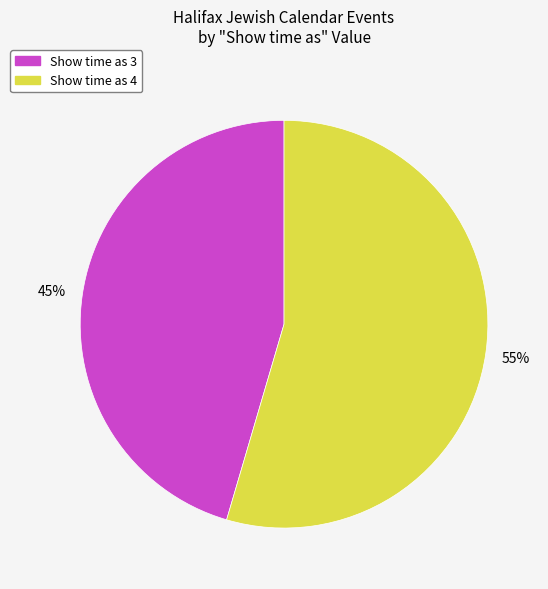

How many slices are in this pie chart?

2